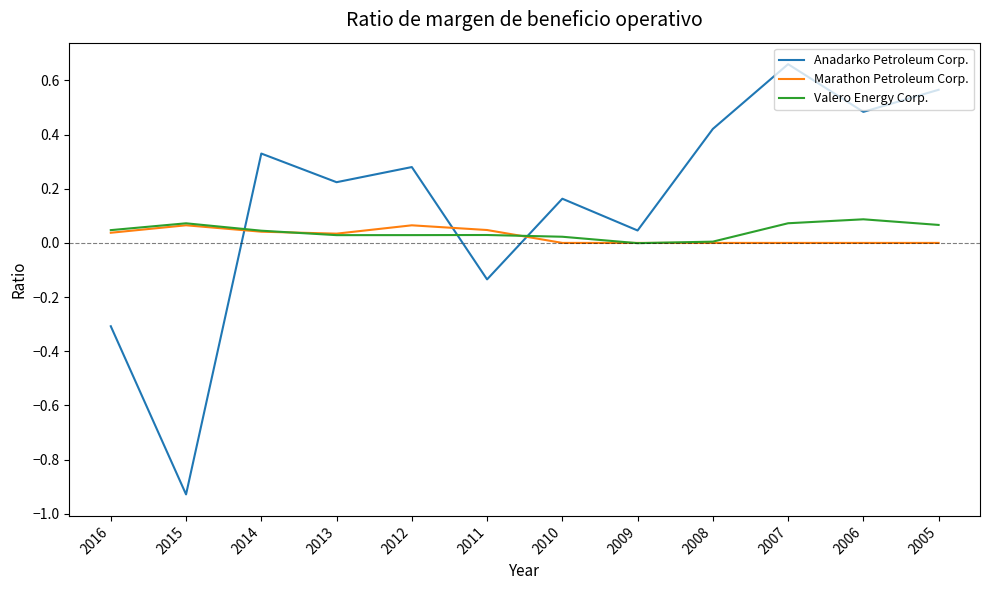

Which series ends up on top after the final intersection of Marathon Petroleum Corp. and Valero Energy Corp.?

Valero Energy Corp.